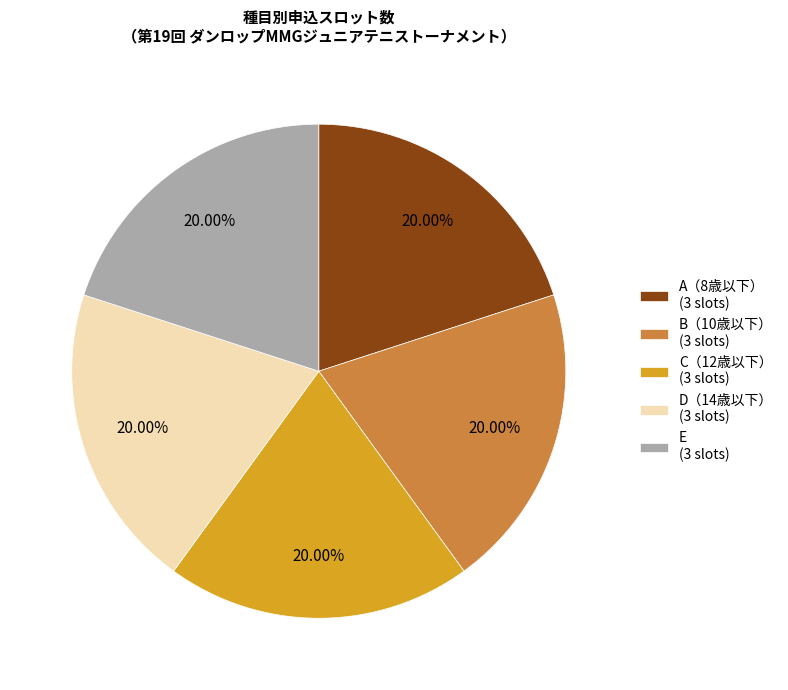

Combined, do A（8歳以下） (3 slots) and B（10歳以下） (3 slots) account for over 50%?

No